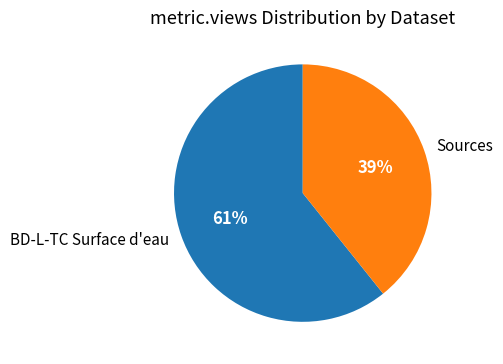

Is the sum of BD-L-TC Surface d'eau and Sources greater than half?

Yes